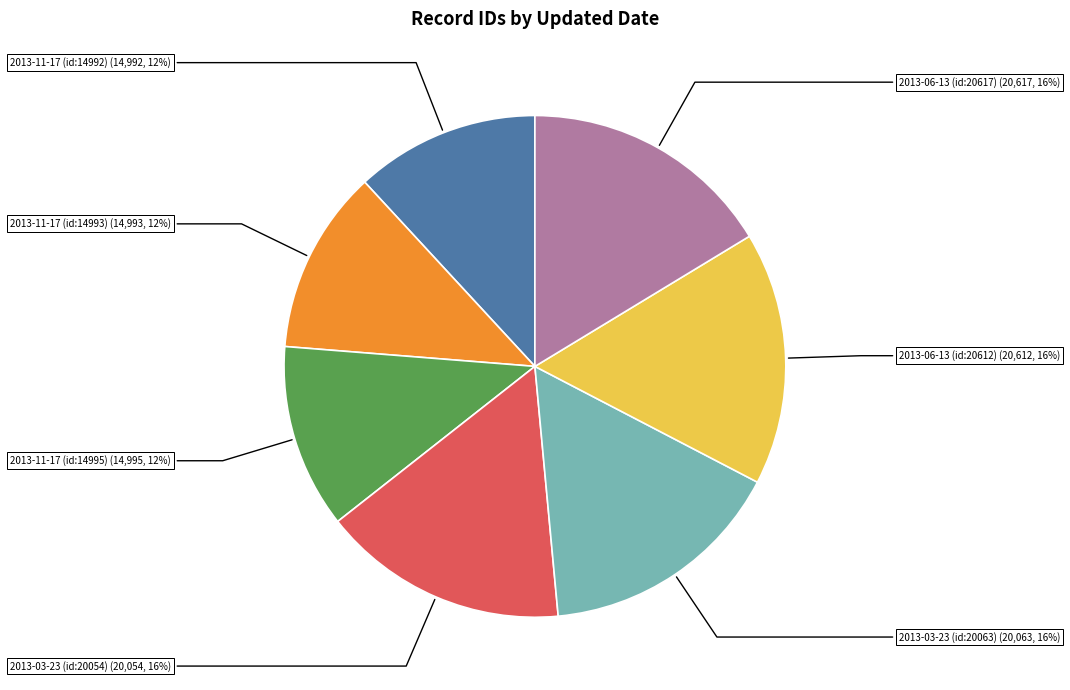

Between 2013-11-17 (id:14995) and 2013-03-23 (id:20054), which is larger?

2013-03-23 (id:20054)